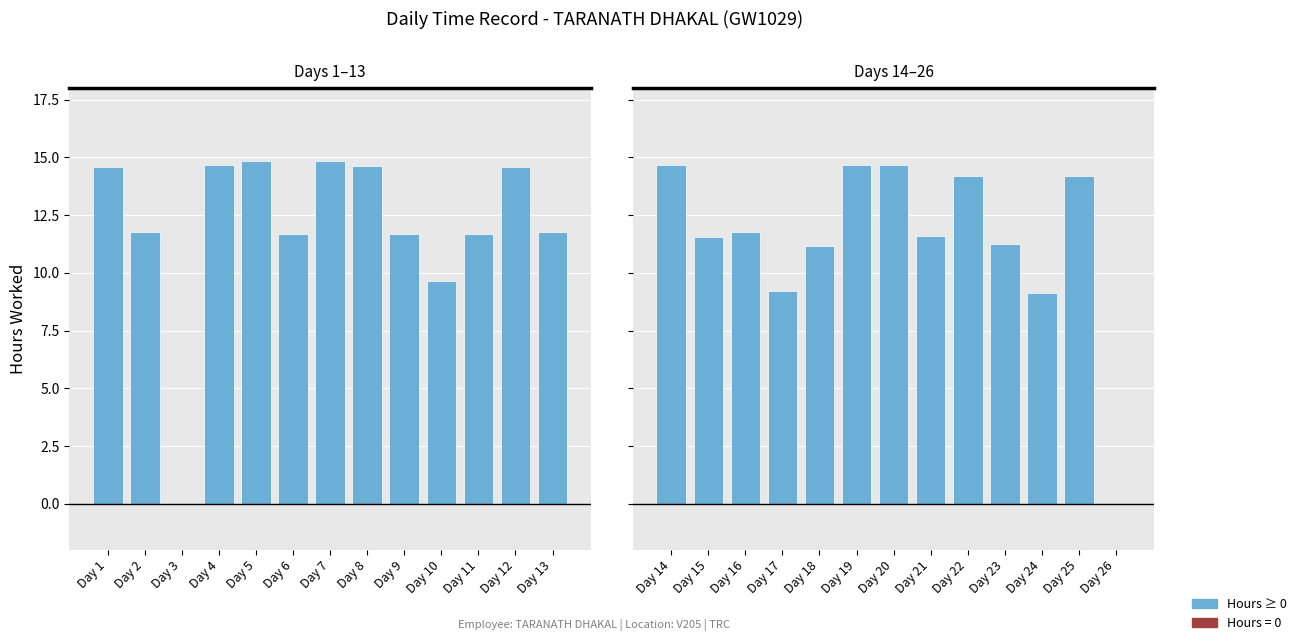

What is the value of the 24th bar from the left?

9.1